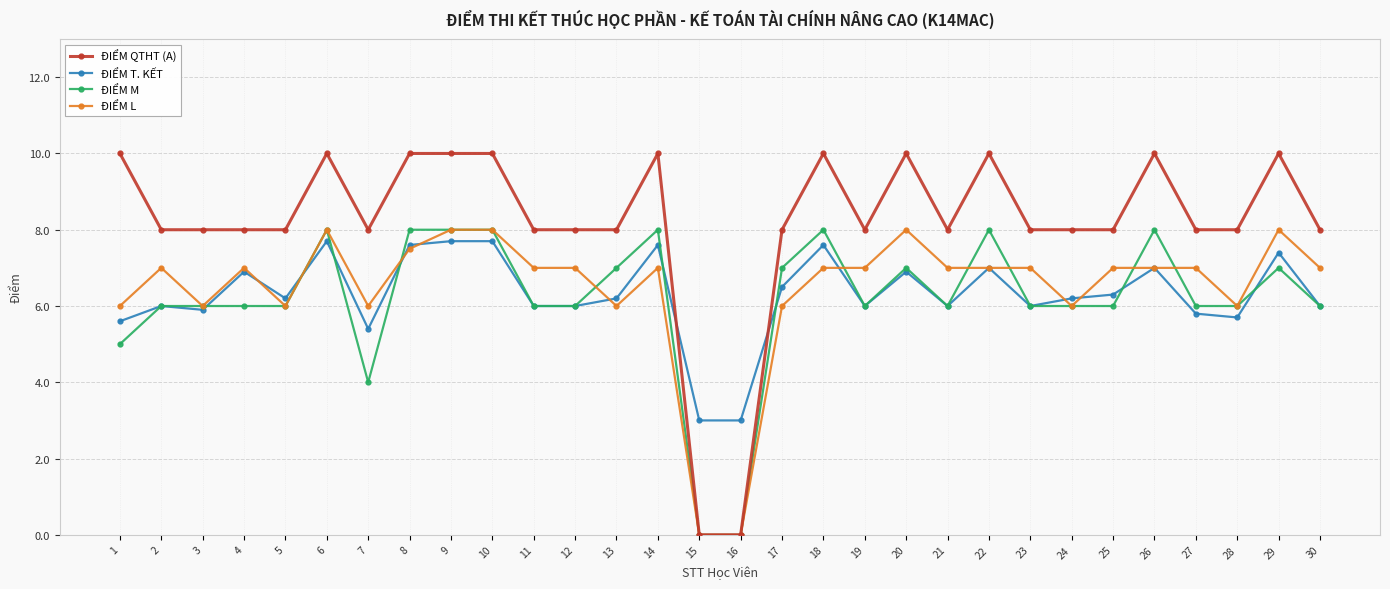

What is the difference between the ĐIỂM QTHT (A) values at 29 and 2?

2.0